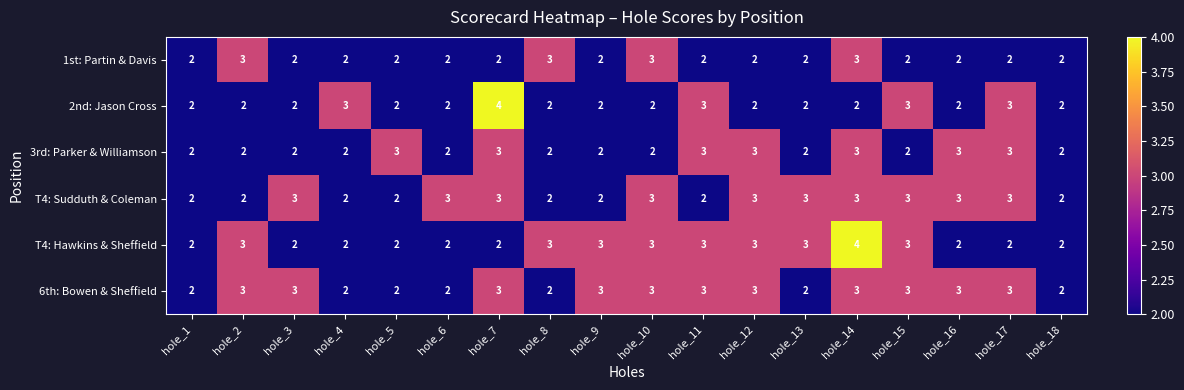

Between hole_16 and hole_17, which series saw the biggest shift?

2nd: Jason Cross